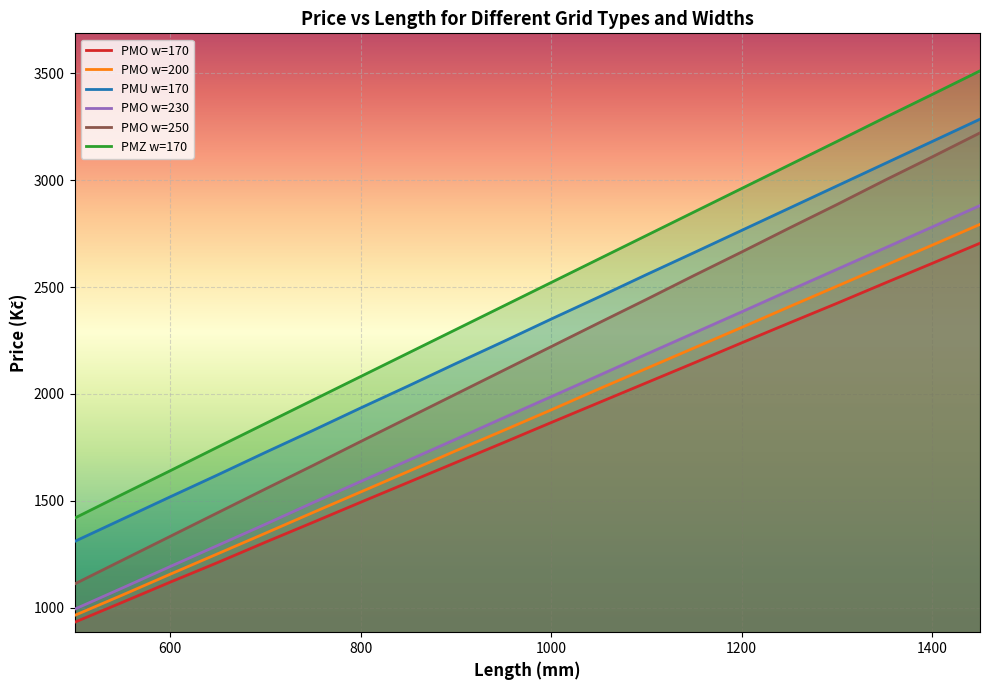

What is the average value of the PMU w=170 series?

2297